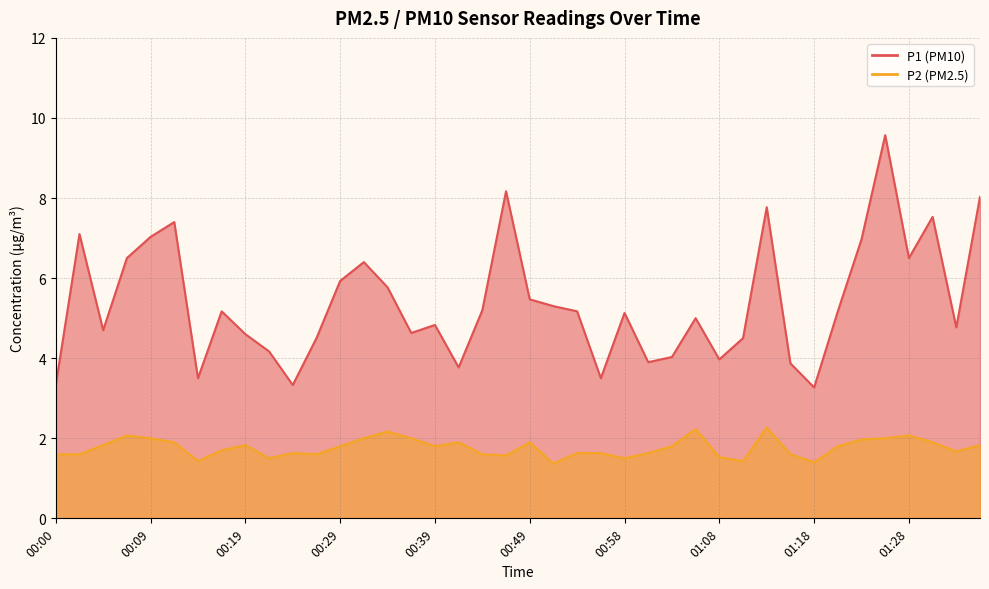

What is the label of the 34th point from the right?

00:14